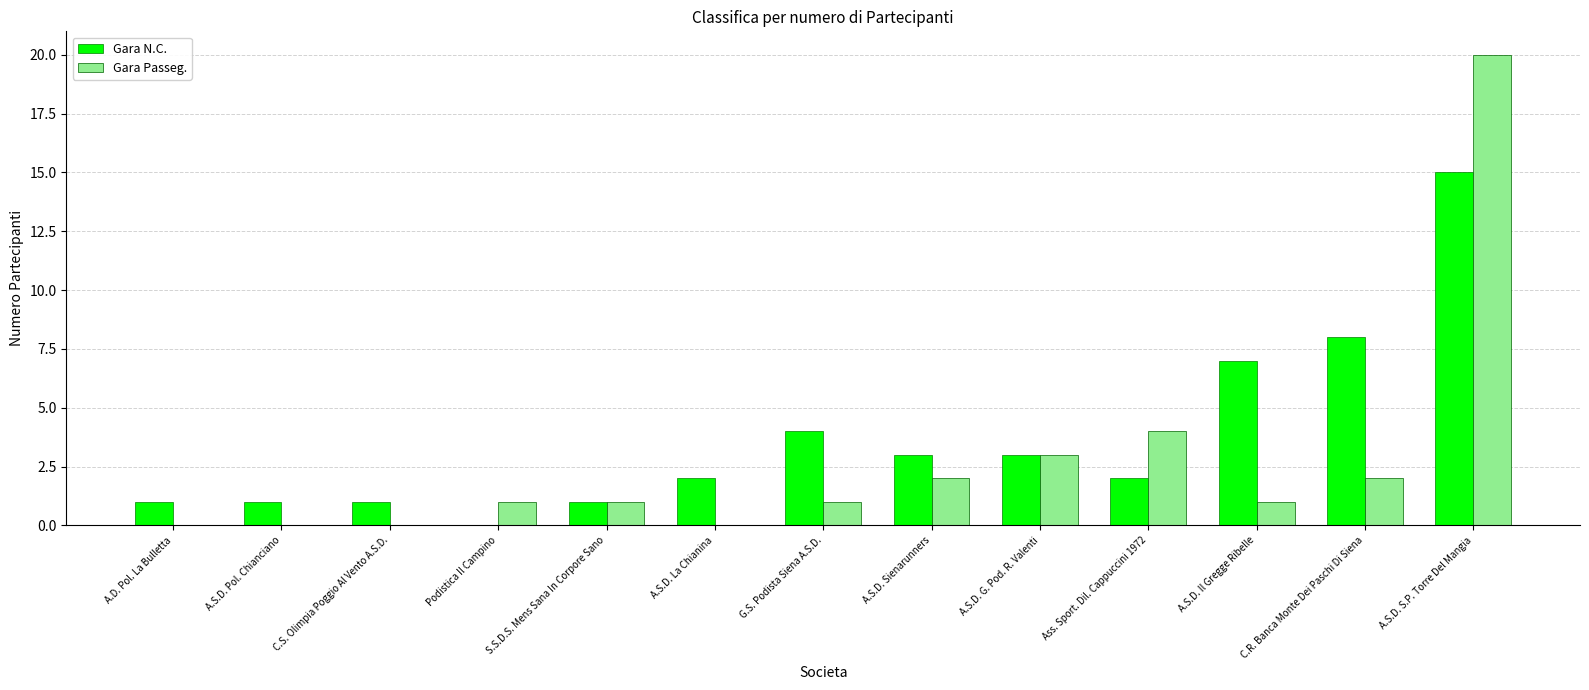

The Gara Passeg. series shows 1 at G.S. Podista Siena A.S.D.. True or false?

True